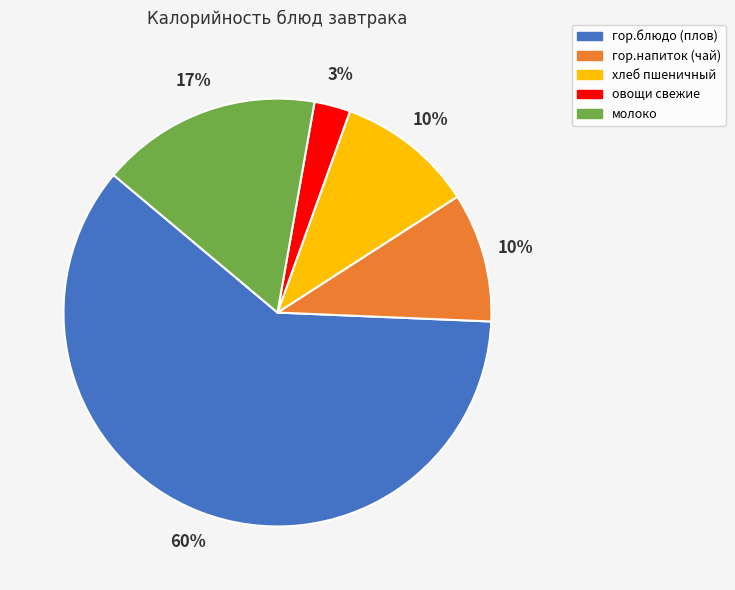

How many slices are in this pie chart?

5